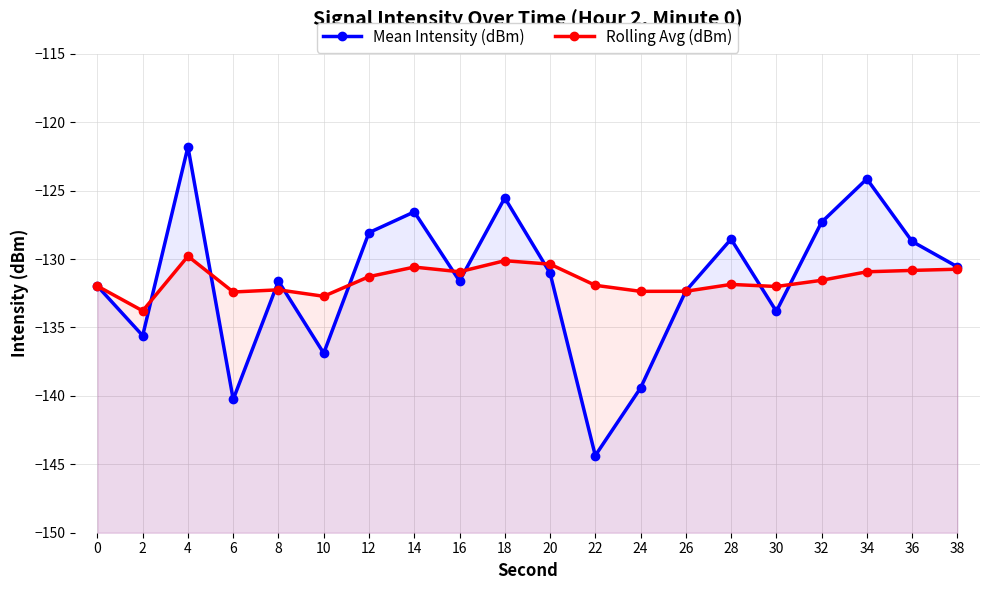

How many interior local valleys does the Mean Intensity (dBm) series have?

6